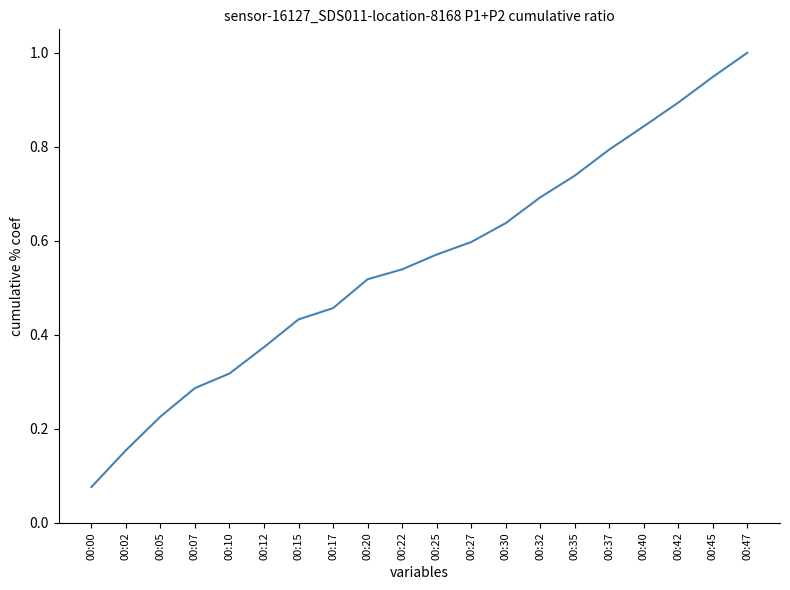

The value at 00:45 is 0.9. True or false?

True